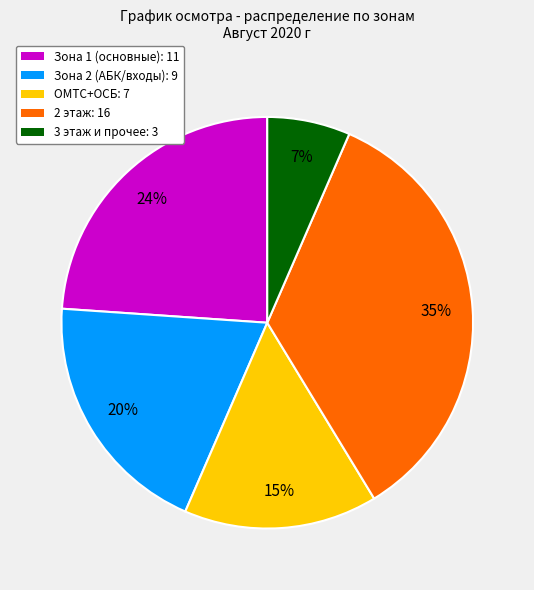

How many segments does this pie chart have?

5